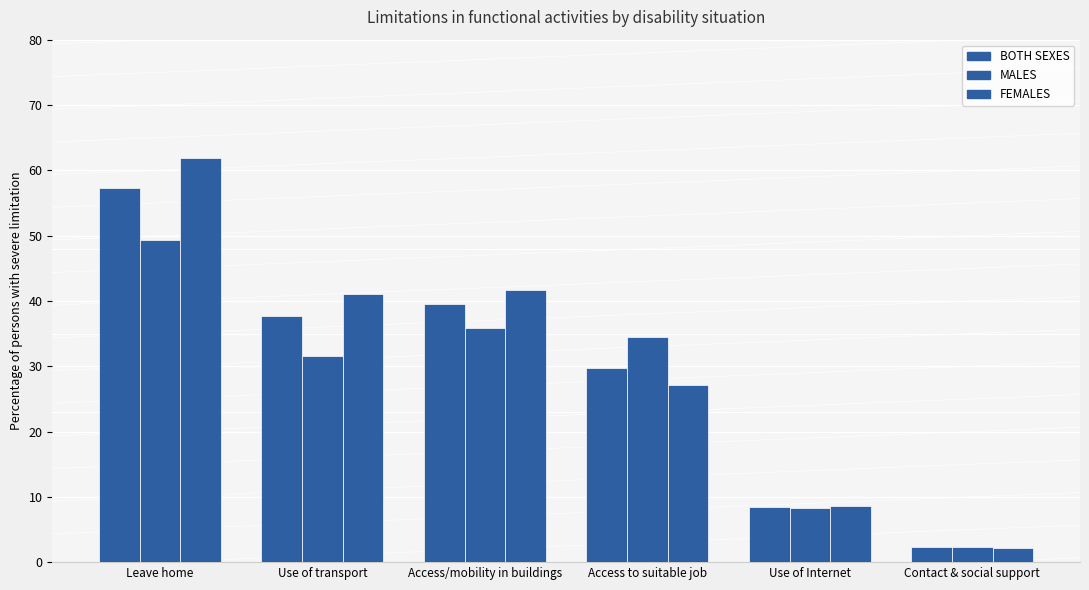

Does the chart contain any negative values?

No